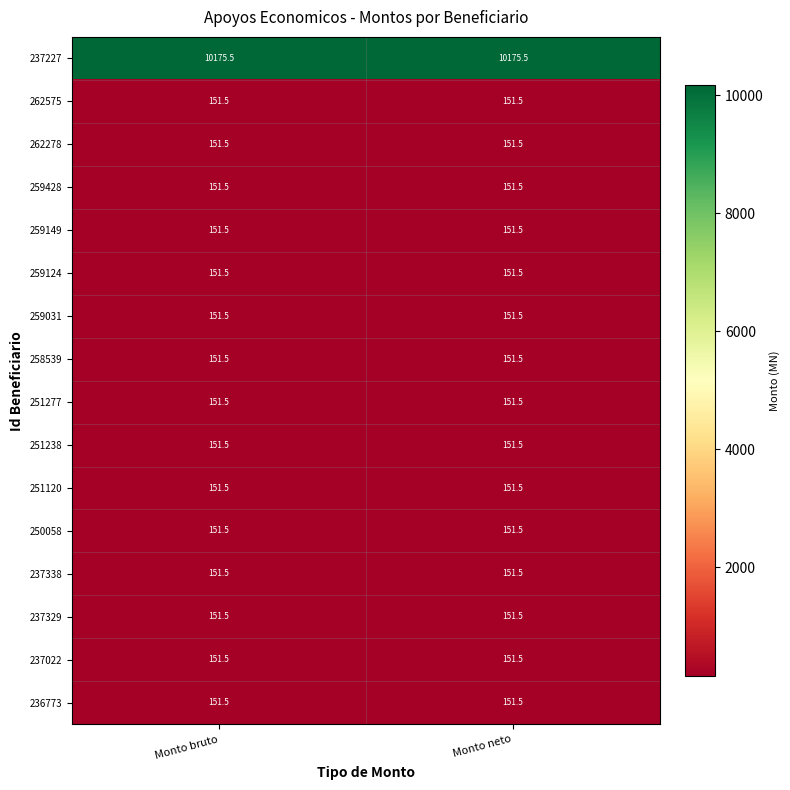

What is the spread (max minus min) of values at Monto bruto?

10024.0